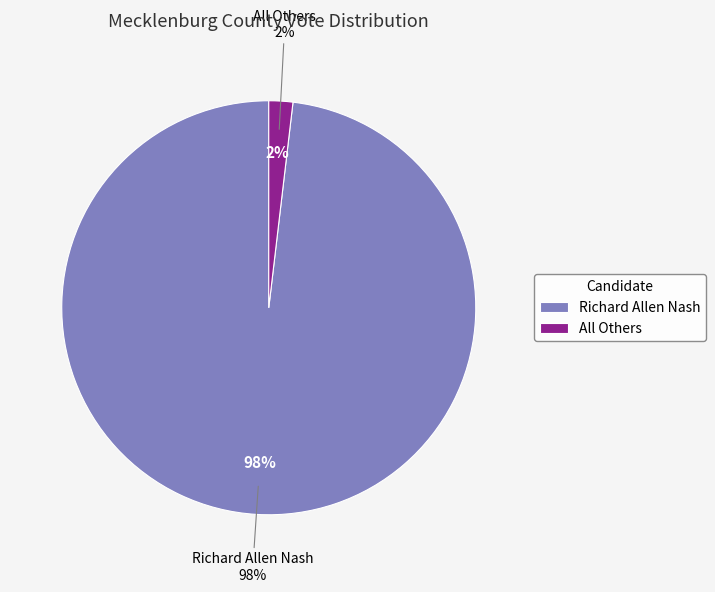

To the nearest percent, what is the combined percentage of Richard Allen Nash and All Others?

100%